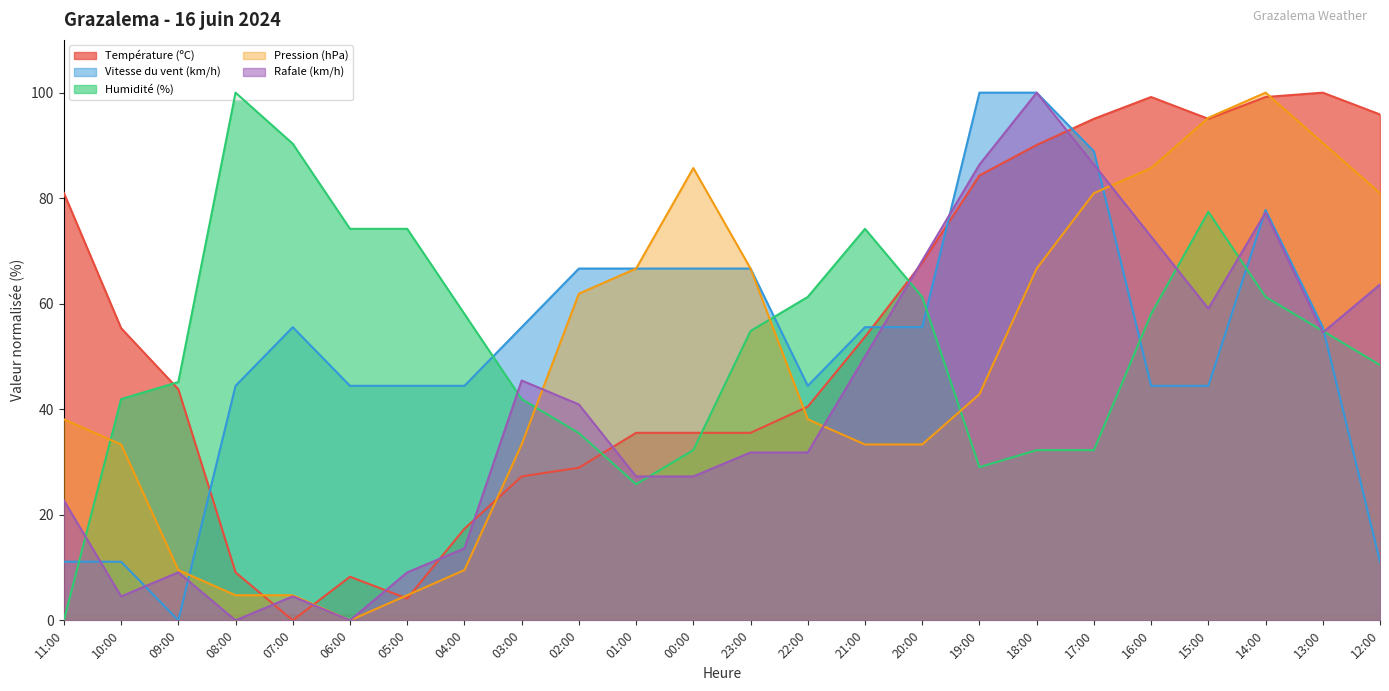

At which label does Rafale (km/h) reach its peak?

18:00